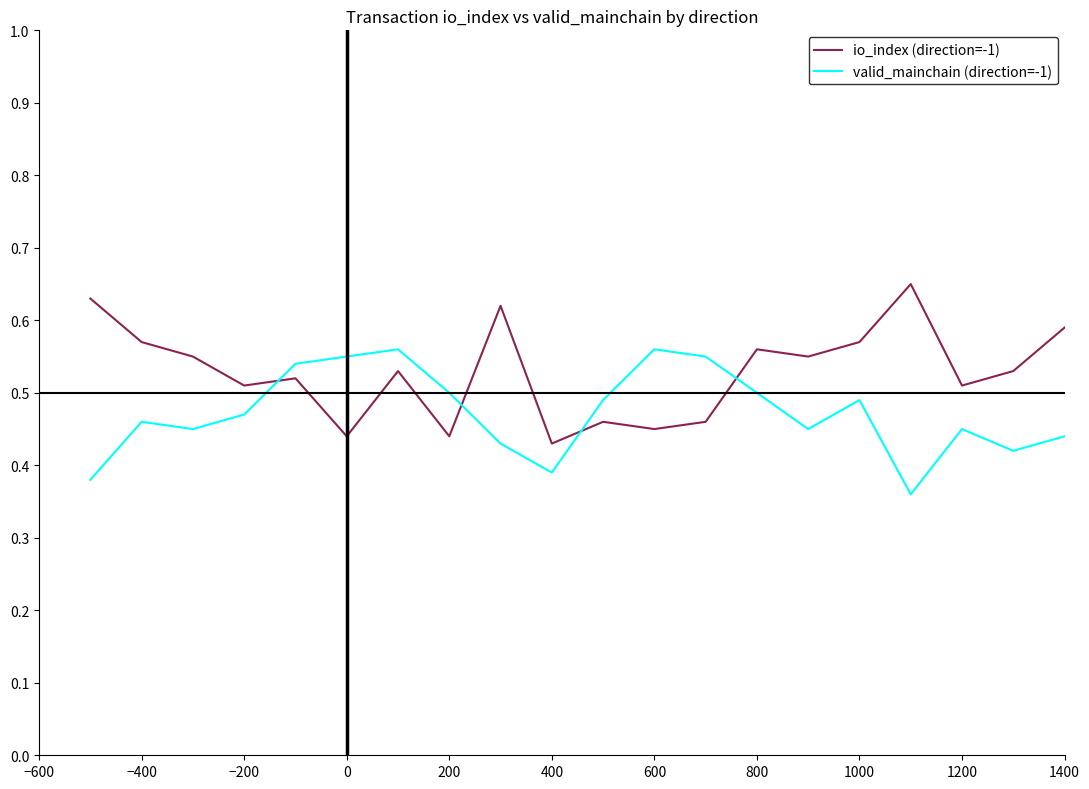

What is the difference between the second highest and minimum values in the io_index (direction=-1) series?

0.2